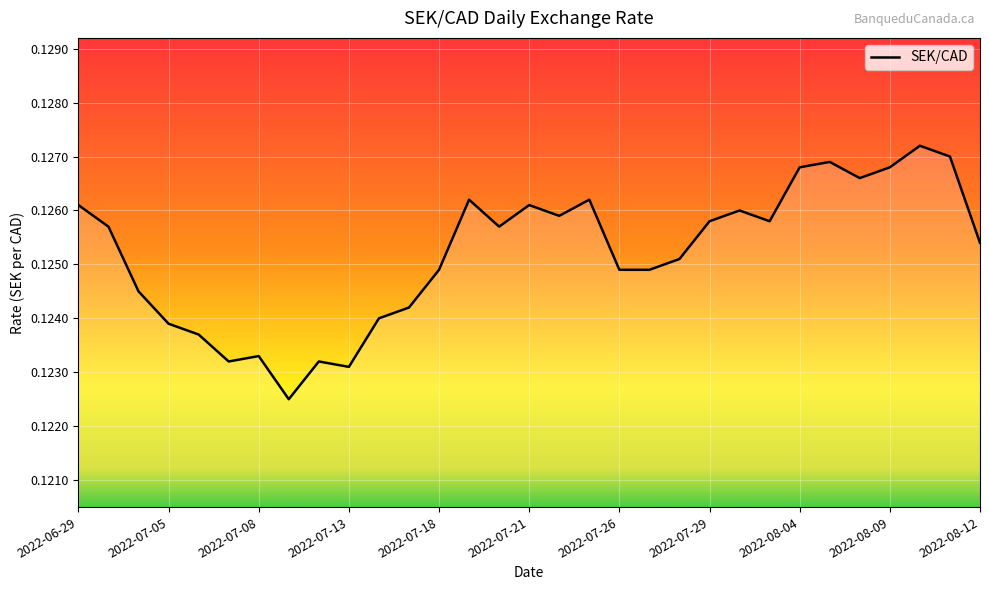

Where is the first local maximum?

2022-07-08